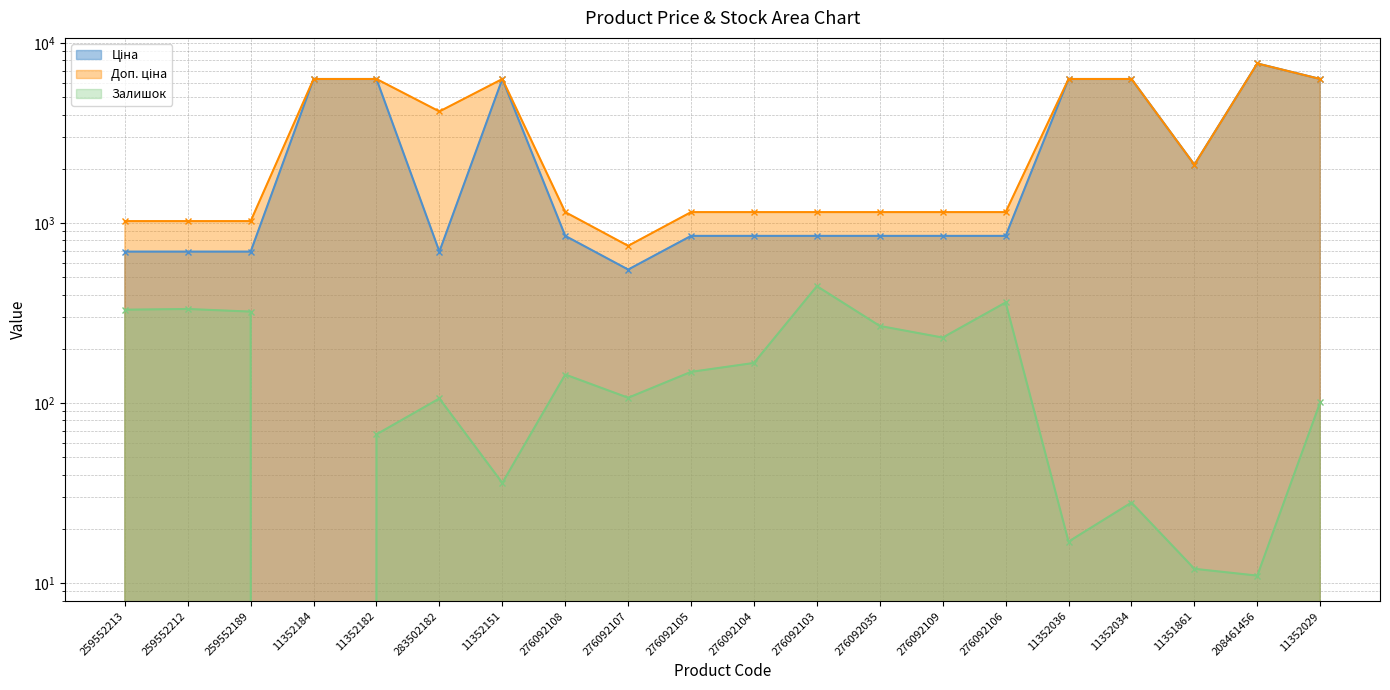

At which category is the sum across all series the highest?

208461456